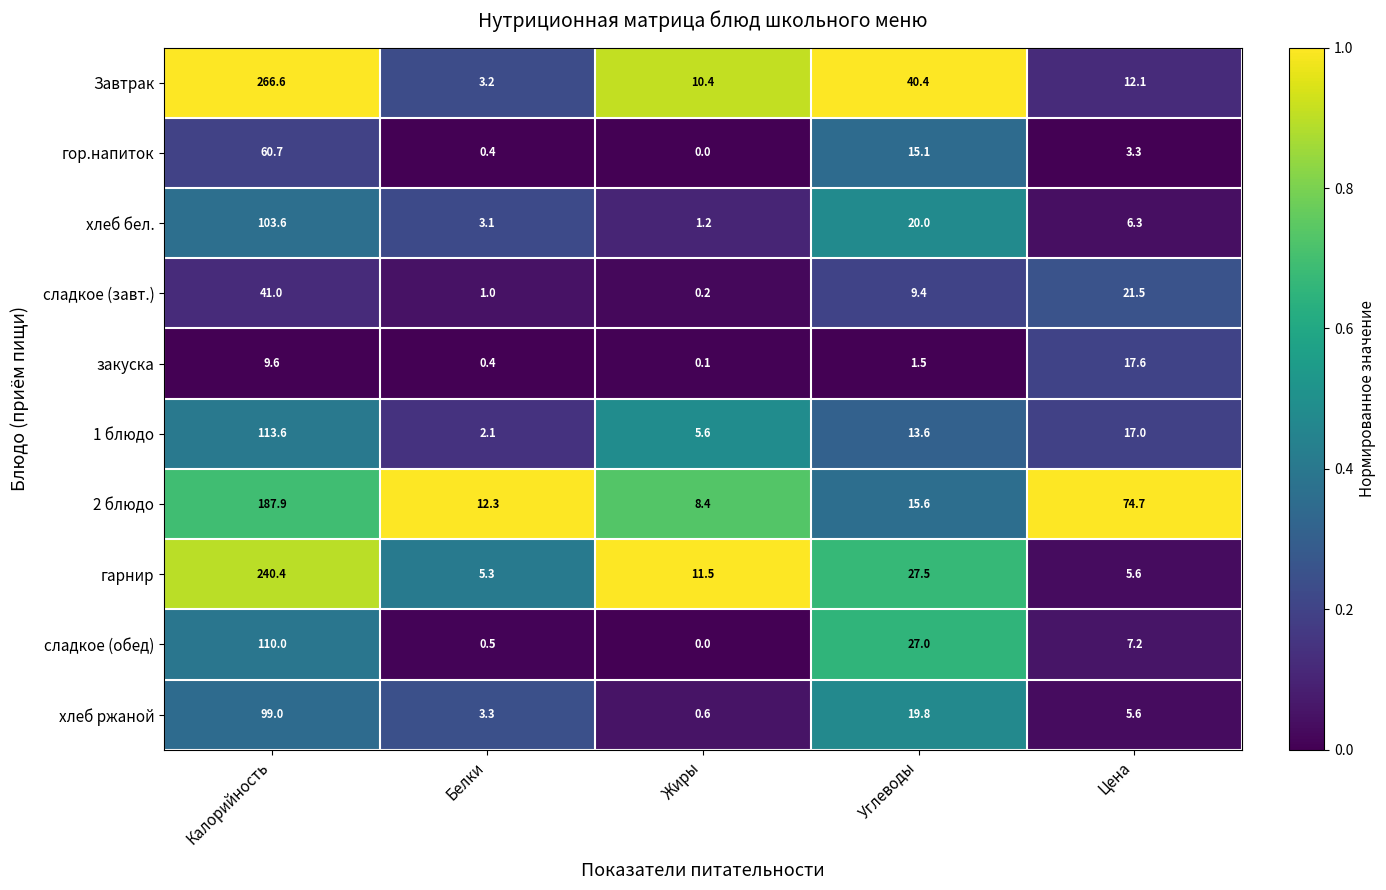

What is the difference between the highest and lowest values at Углеводы?

38.9